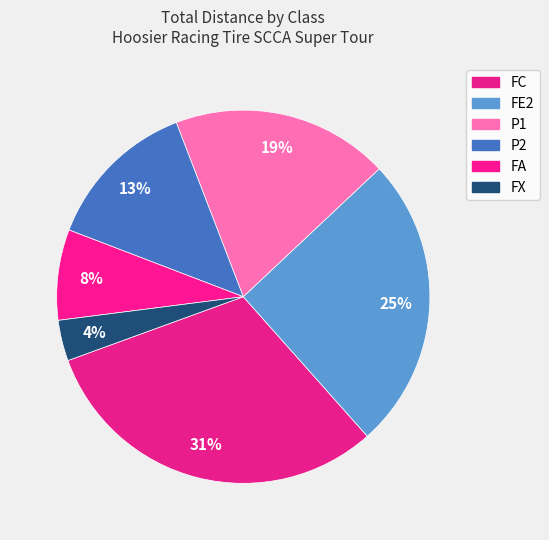

Combined, do FA and FC account for over 50%?

No